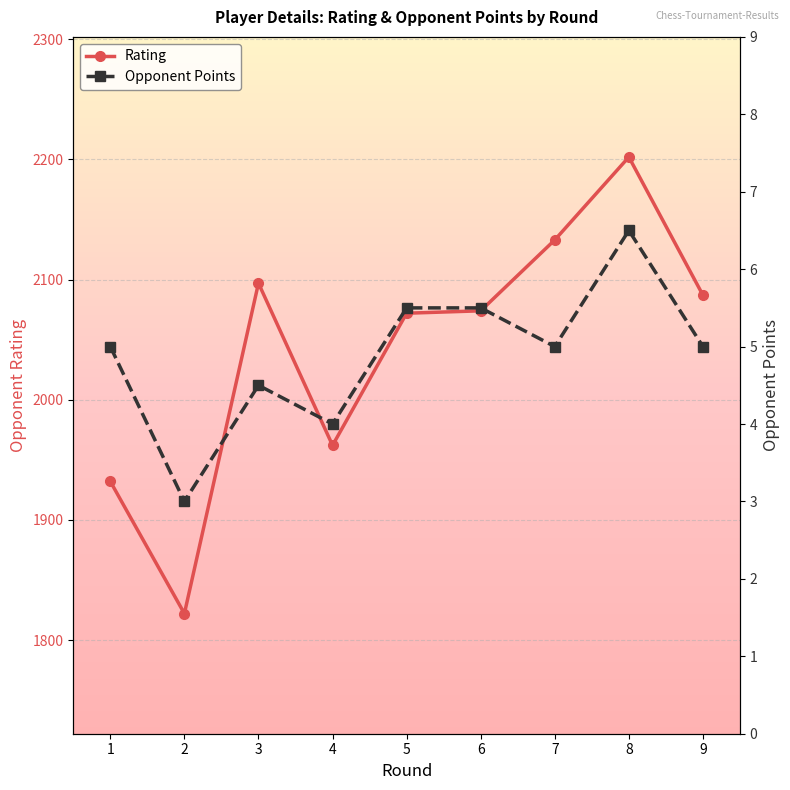

True or false: Opponent Points and Rating cross at least once.

False